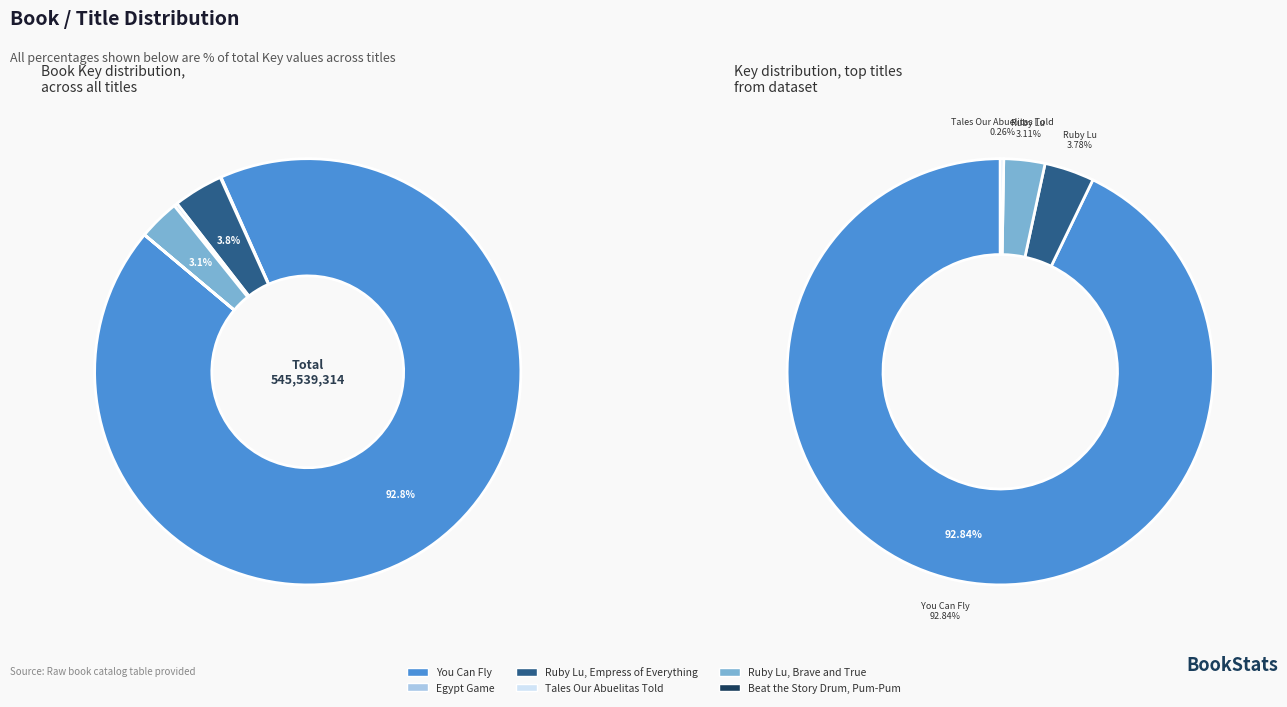

Do Tales Our Abuelitas Told and Ruby Lu, Brave and True together represent more than half of the pie?

No